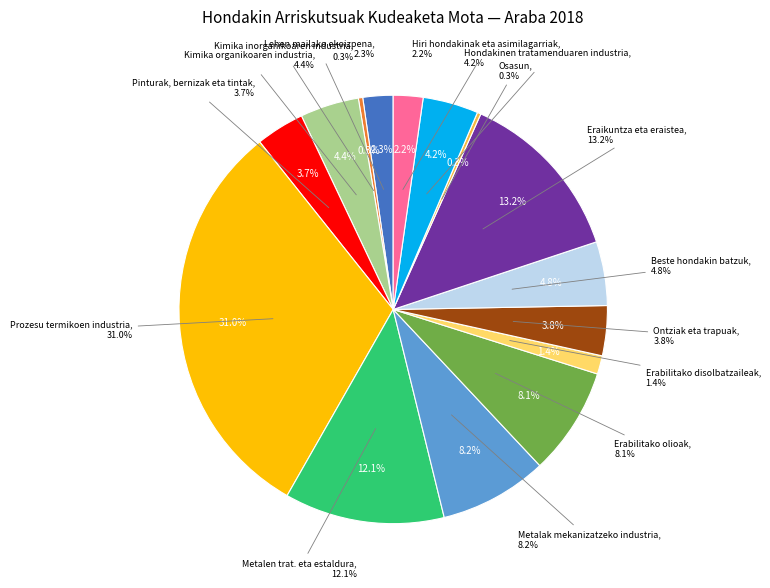

Rank the categories by value from highest to lowest.

10-Prozesu termikoen industria, 17-Eraikuntza eta eraistea, 11-Metalen trat. eta estaldura, 12-Metalak mekanizatzeko industria, 13-Erabilitako olioak, 16-Beste hondakin batzuk, 07-Kimika organikoaren industria, 19-Hondakinen tratamenduaren industria, 15-Ontziak eta trapuak, 08-Pinturak, bernizak eta tintak, 02-Lehen mailako ekoizpena, 20-Hiri hondakinak eta asimilagarriak, 14-Erabilitako disolbatzaileak, 06-Kimika inorganikoaren industria, 18-Osasun-zerbitzuak, 01-Meatzeak eta harrobiak